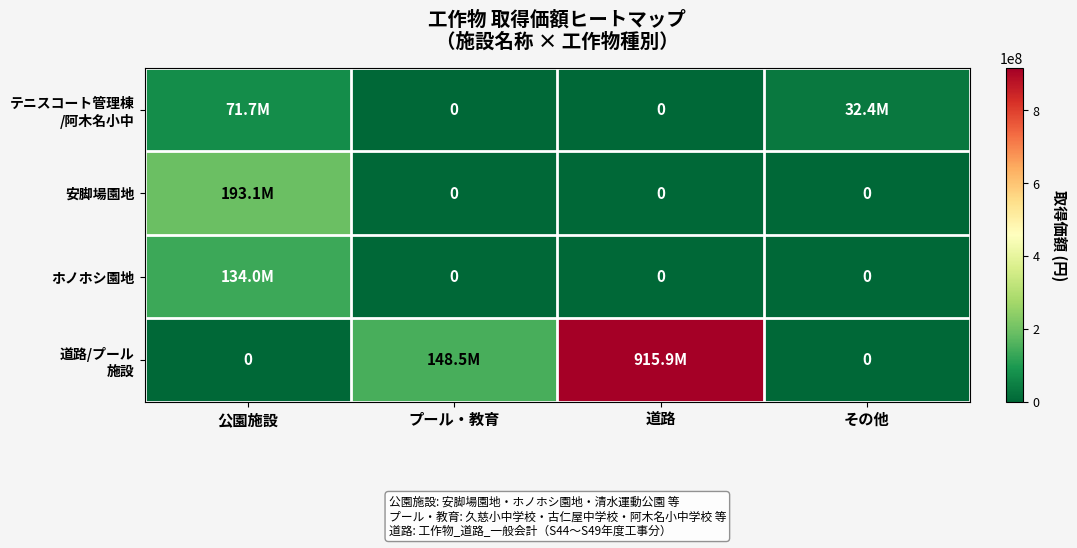

Where is 道路/プール 施設 nearest to the value 457953935?

プール・教育